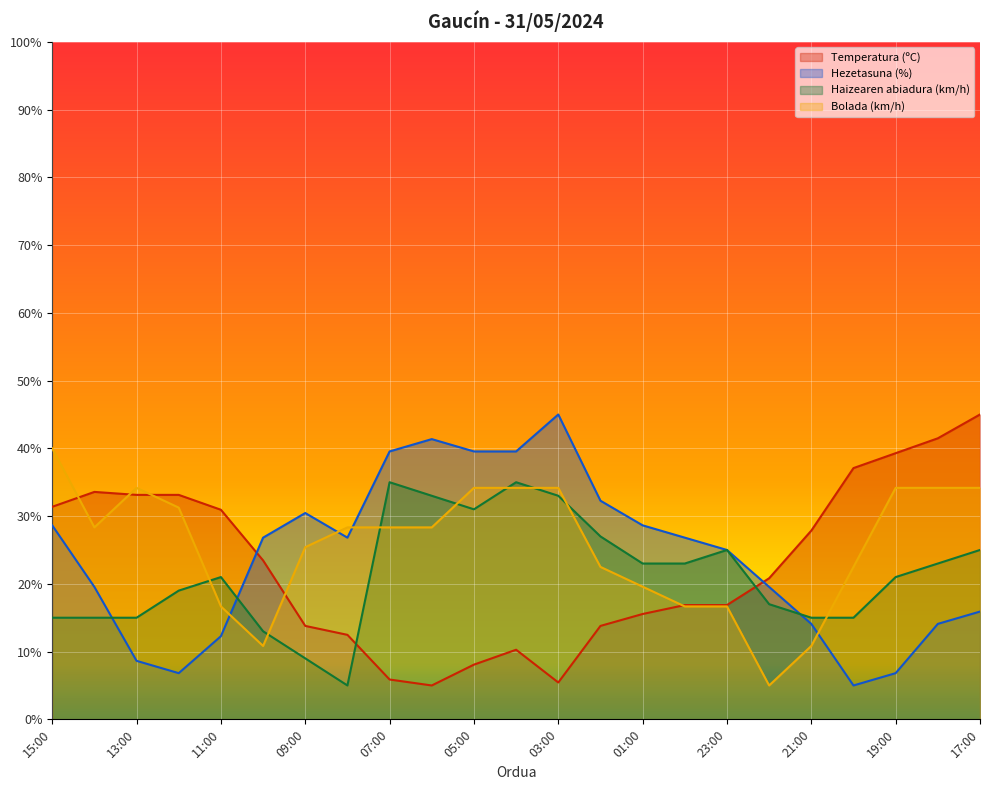

Which has a higher value, 08:00 or 17:00?

17:00